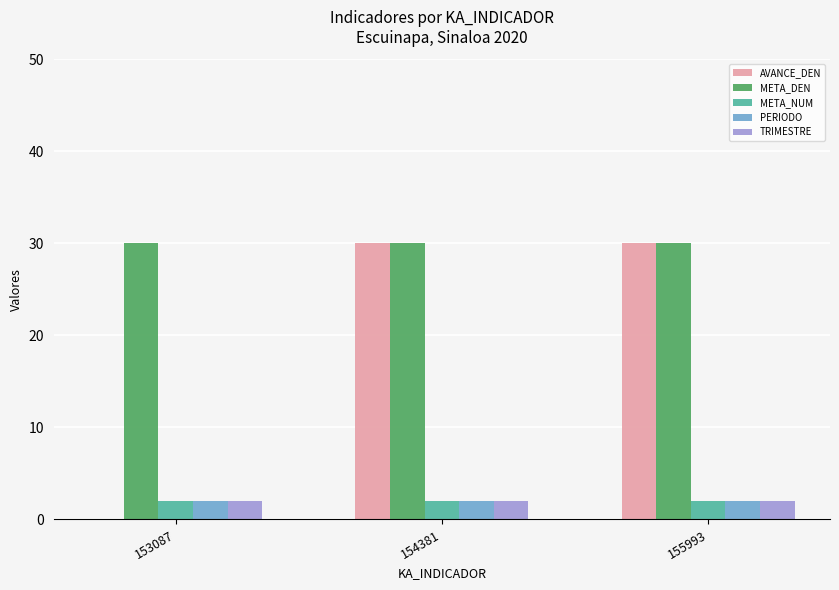

Reading left to right, list all the values displayed in this chart.

AVANCE_DEN: 0	30	30
META_DEN: 30	30	30
META_NUM: 2	2	2
PERIODO: 2	2	2
TRIMESTRE: 2	2	2